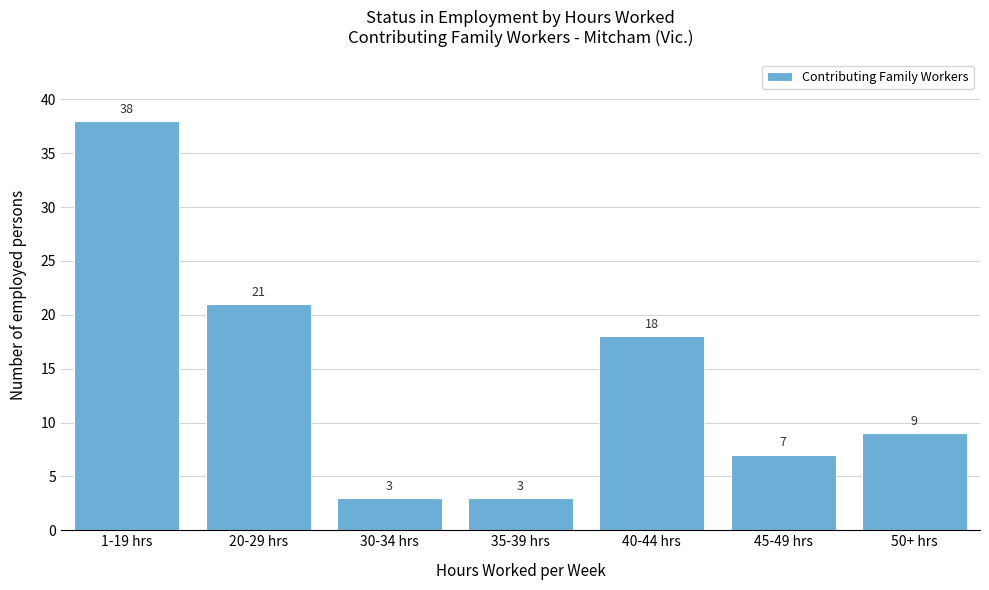

Reading left to right, list all the values displayed in this chart.

38	21	3	3	18	7	9